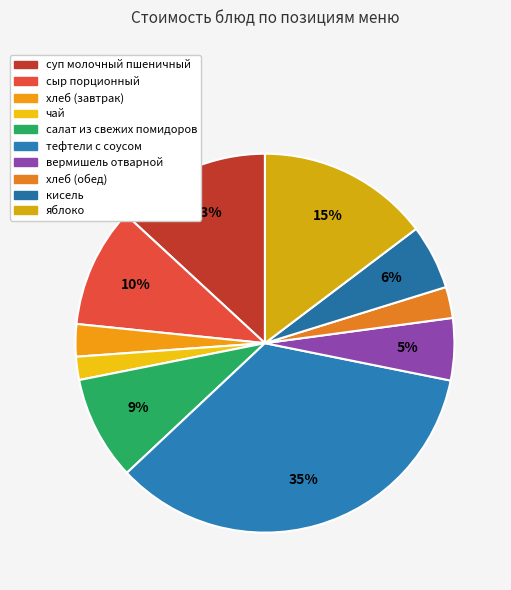

To the nearest percent, what portion does кисель represent?

6%